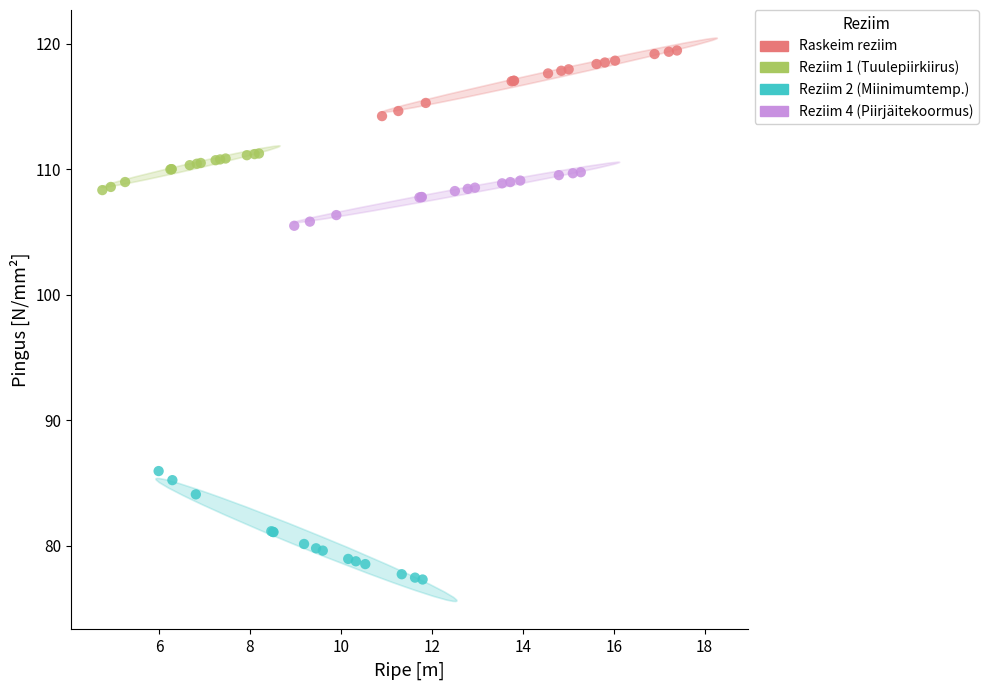

Which series has the largest Y range (max minus min)?

Reziim 2 (Miinimumtemp.)